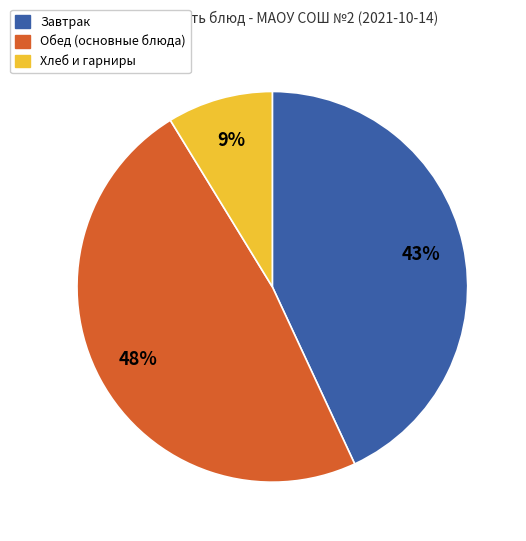

To the nearest percent, what is the average slice percentage?

33%